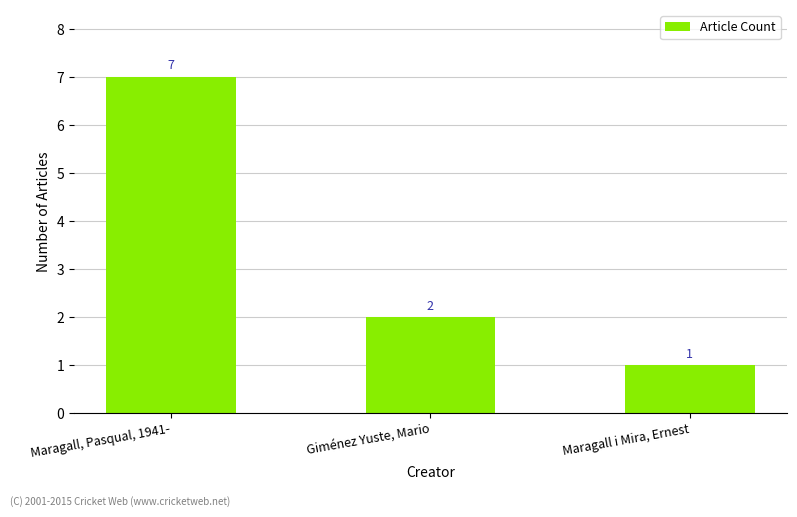

The value at Maragall, Pasqual, 1941- is 7. True or false?

True